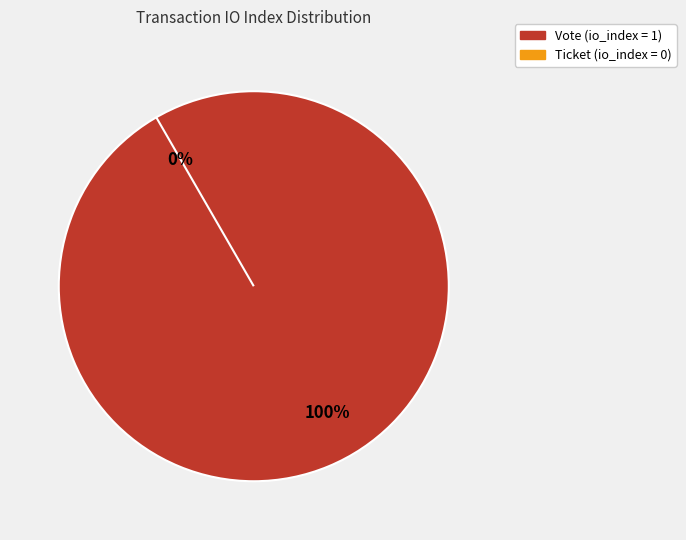

What is the smallest slice in the pie chart?

Ticket (io_index=0)